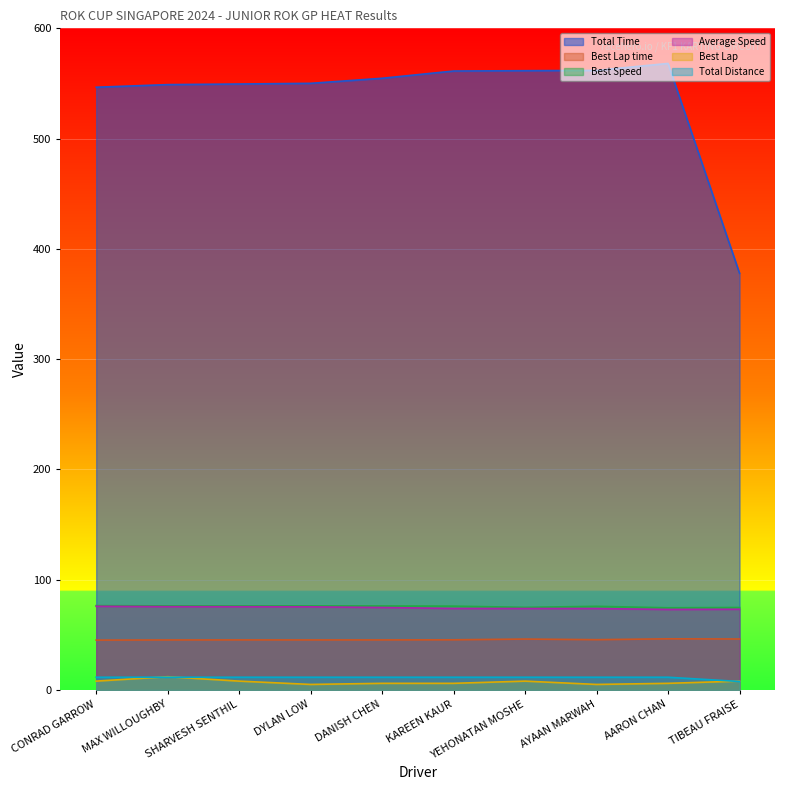

At which label is Best Lap time closest to 45?

CONRAD GARROW